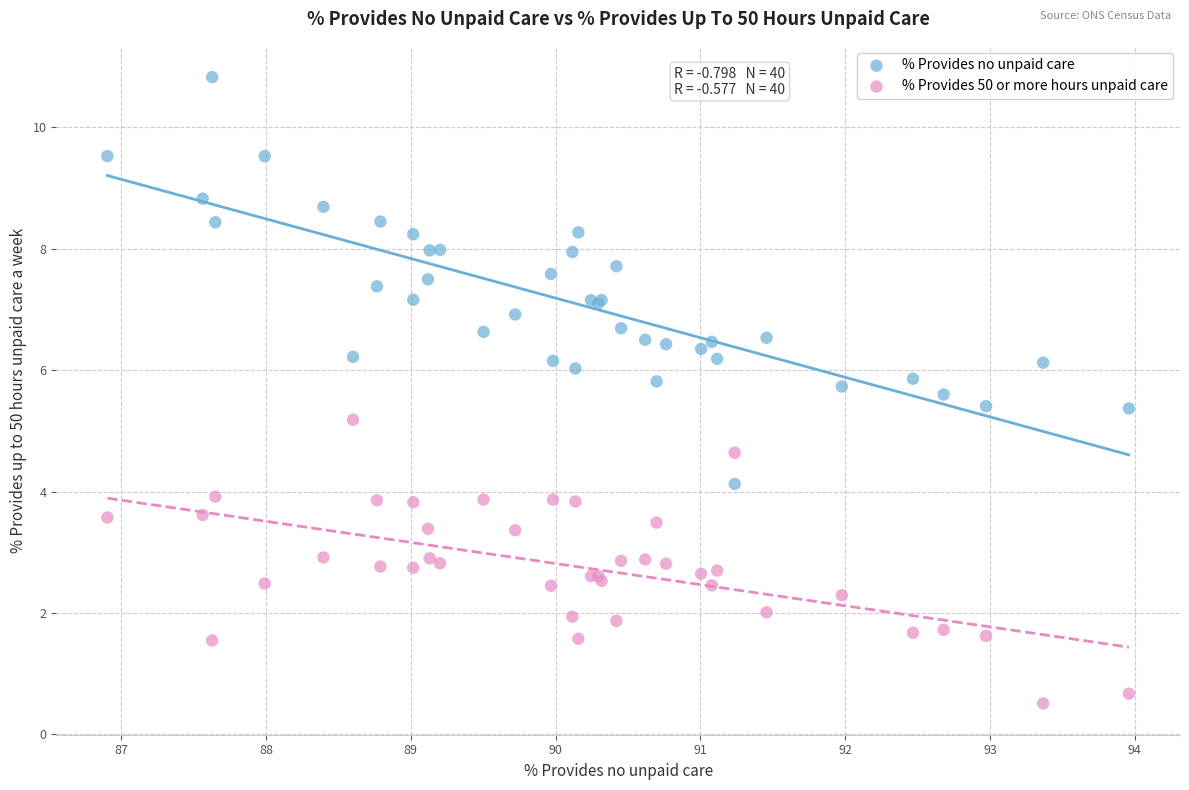

Which series contains the lowest Y value?

% Provides 50 or more hours unpaid care